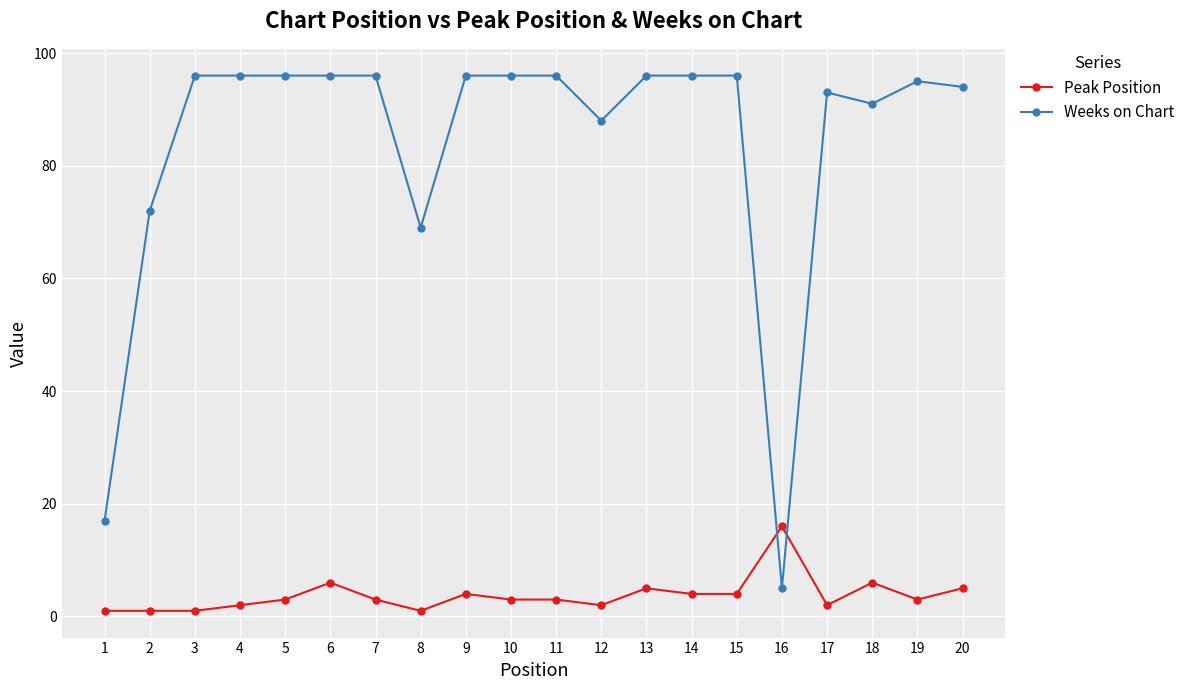

What is the maximum value shown in the chart?

96